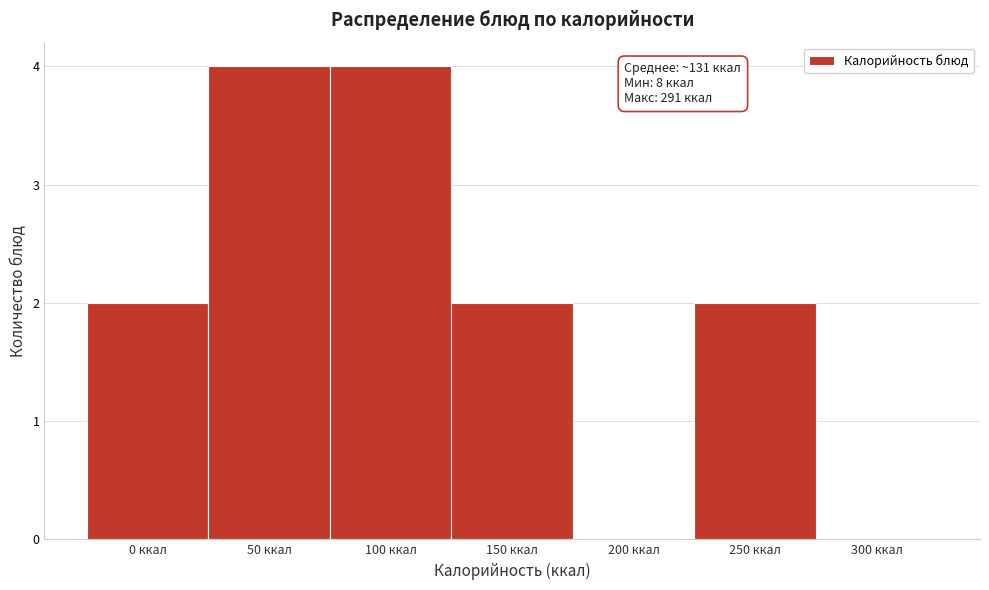

Reading left to right, transcribe all the data shown in this chart.

0 ккал=2	50 ккал=4	100 ккал=4	150 ккал=2	200 ккал=0	250 ккал=2	300 ккал=0